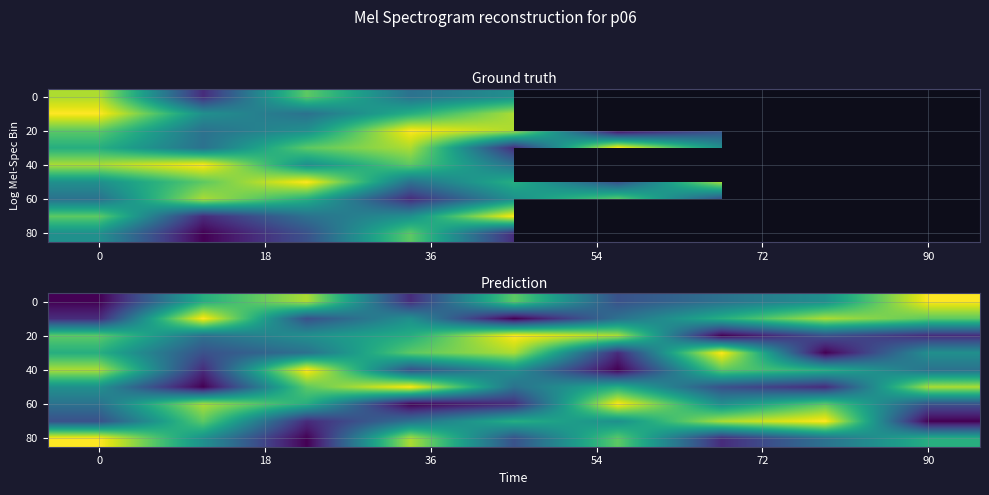

How many data points does each series have?

9